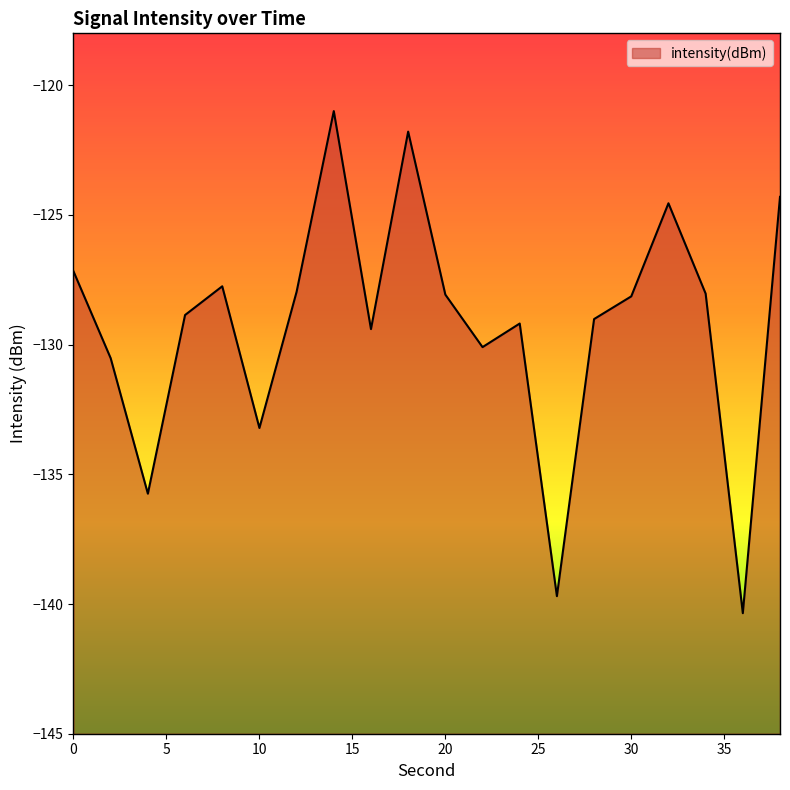

List the labels in order of value, smallest first.

36, 26, 4, 10, 2, 22, 16, 24, 28, 6, 30, 20, 34, 12, 8, 0, 32, 38, 18, 14